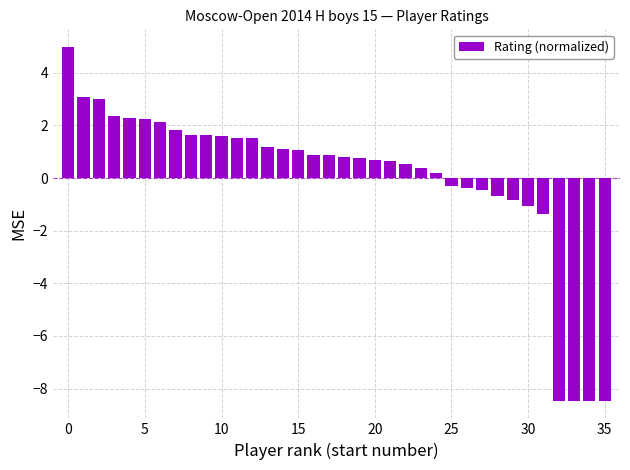

Are the bars horizontal?

No